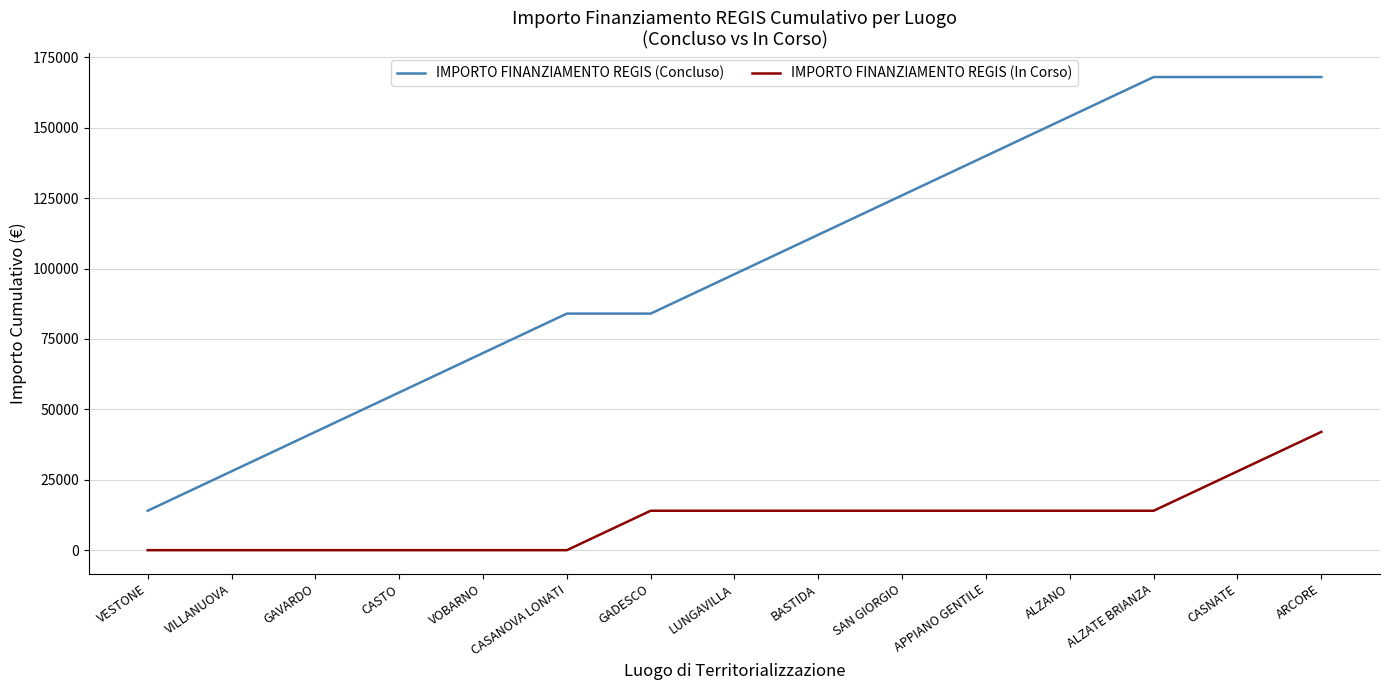

Reading left to right, transcribe all the data shown in this chart.

IMPORTO FINANZIAMENTO REGIS (Concluso): VESTONE=14000	VILLANUOVA=28000	GAVARDO=42000	CASTO=56000	VOBARNO=70000	CASANOVA LONATI=84000	GADESCO=84000	LUNGAVILLA=98000	BASTIDA=112000	SAN GIORGIO=126000	APPIANO GENTILE=140000	ALZANO=154000	ALZATE BRIANZA=168000	CASNATE=168000	ARCORE=168000
IMPORTO FINANZIAMENTO REGIS (In Corso): VESTONE=0	VILLANUOVA=0	GAVARDO=0	CASTO=0	VOBARNO=0	CASANOVA LONATI=0	GADESCO=14000	LUNGAVILLA=14000	BASTIDA=14000	SAN GIORGIO=14000	APPIANO GENTILE=14000	ALZANO=14000	ALZATE BRIANZA=14000	CASNATE=28000	ARCORE=42000